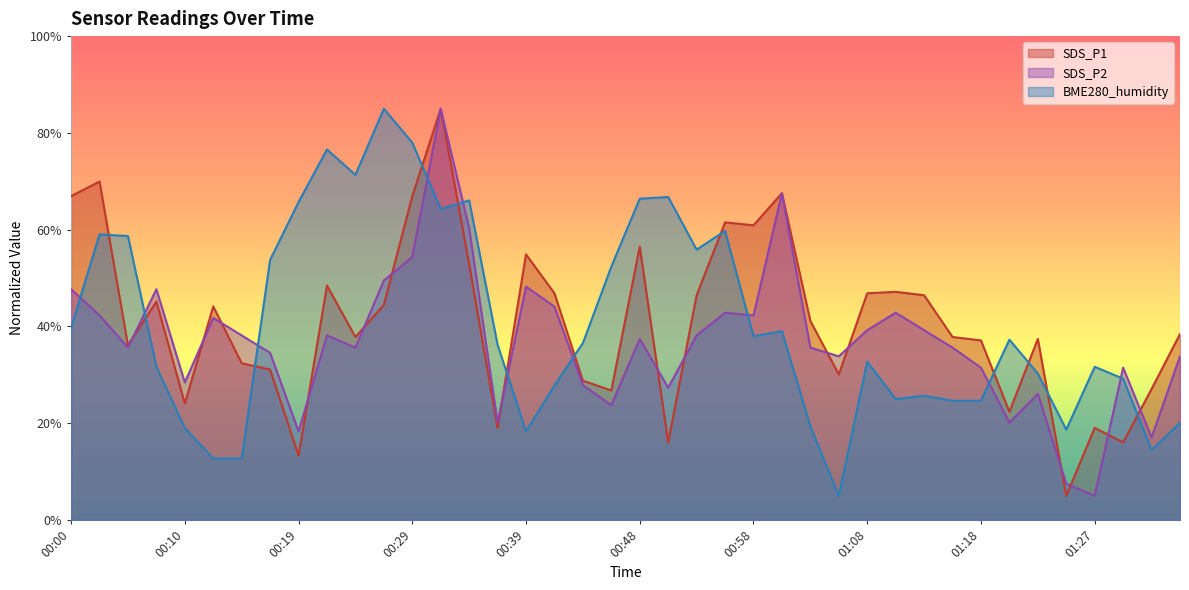

How many interior local peaks does the SDS_P1 series have?

12